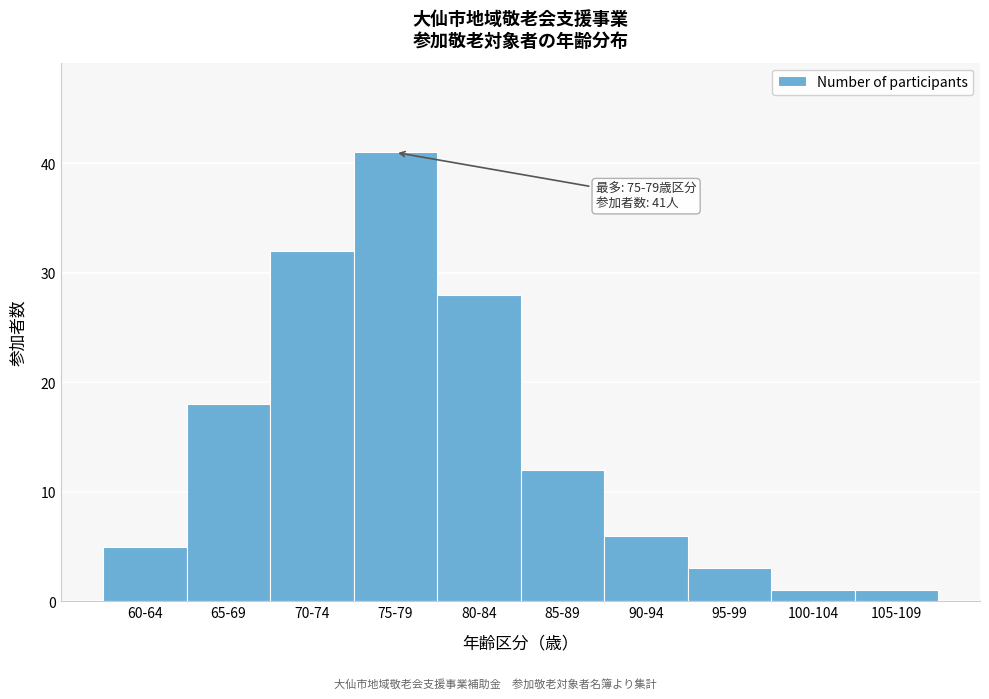

Reading left to right, transcribe all the data shown in this chart.

5	18	32	41	28	12	6	3	1	1